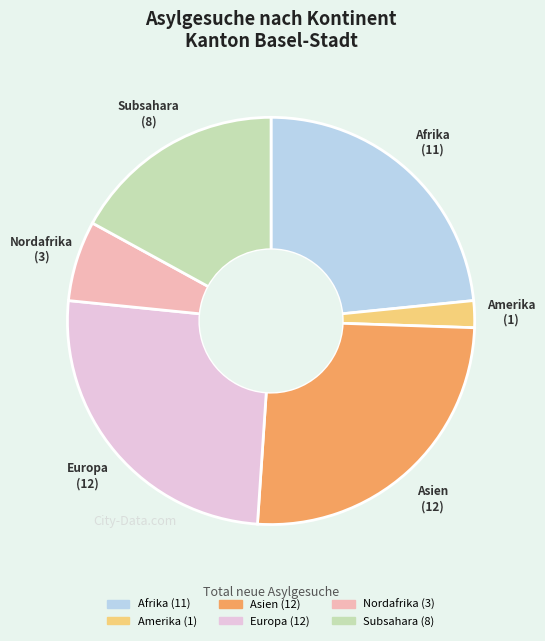

Do Amerika and Europa together represent more than half of the pie?

No